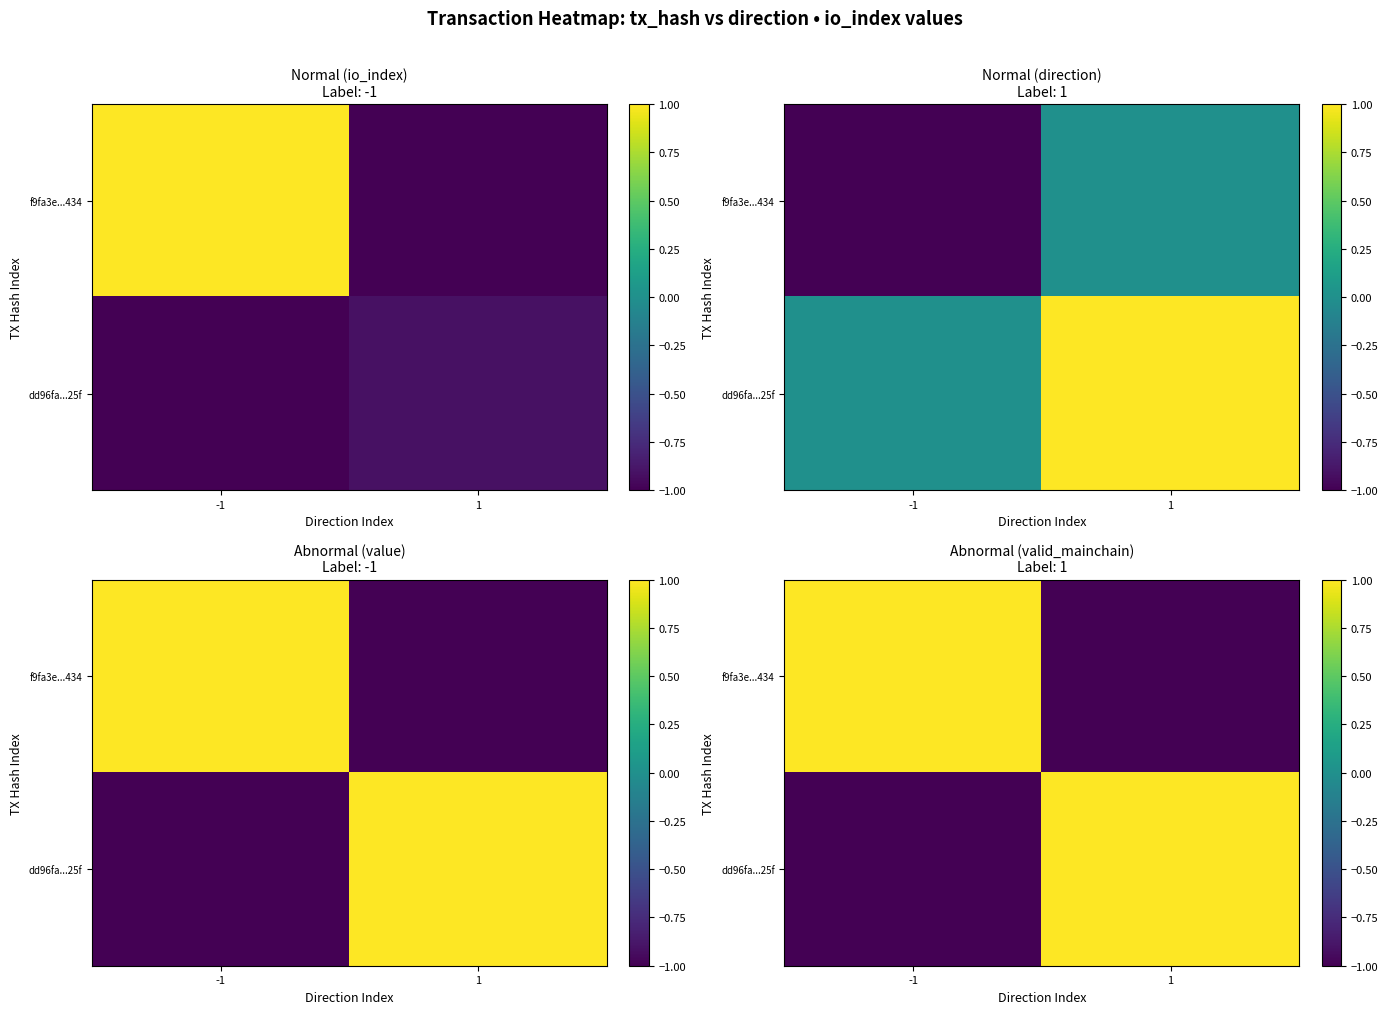

What is the difference between the maximum and minimum values in the f9fa3e...434 series?

2